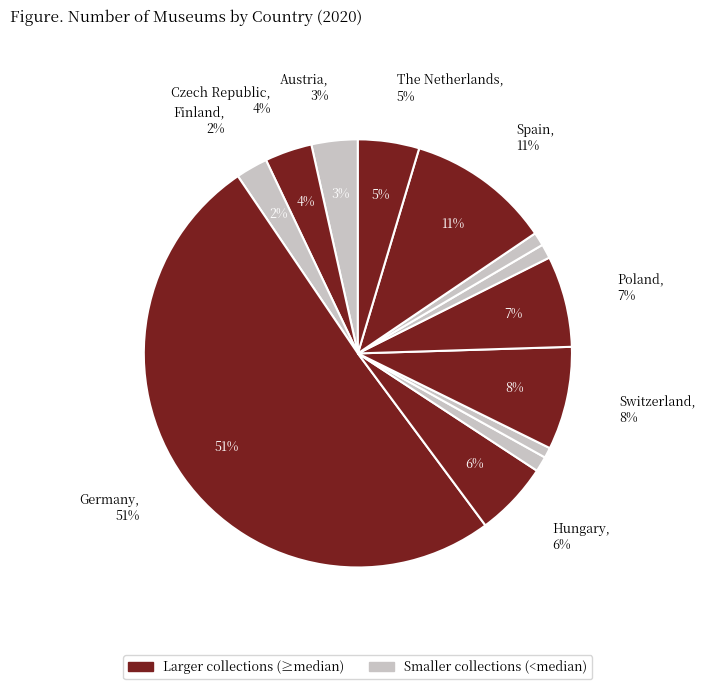

Which slice is the largest?

Germany